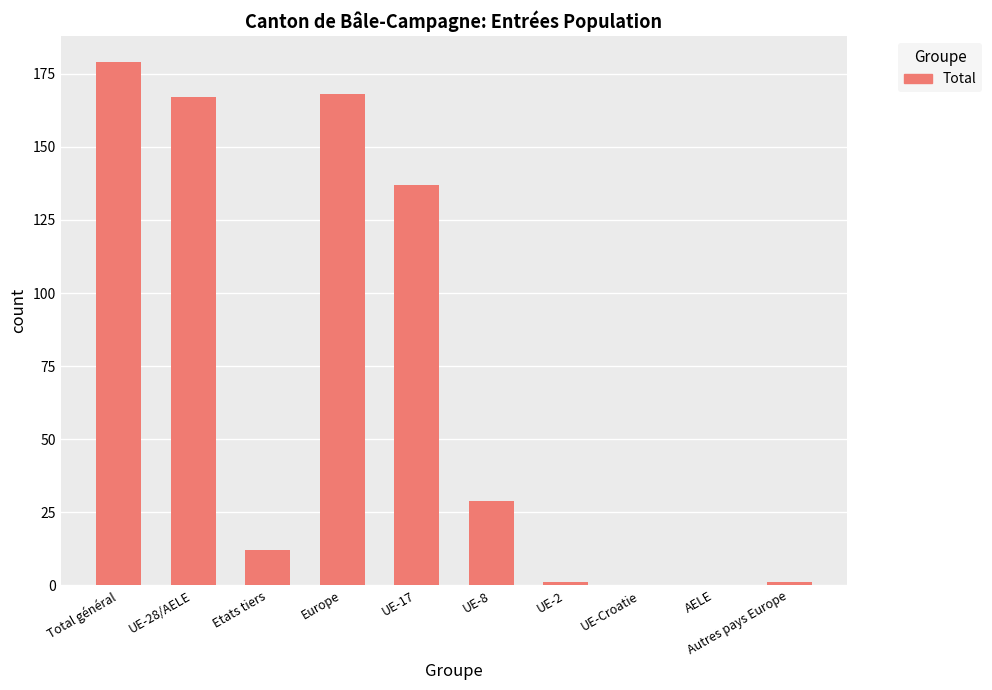

What is the sum of all values?

694